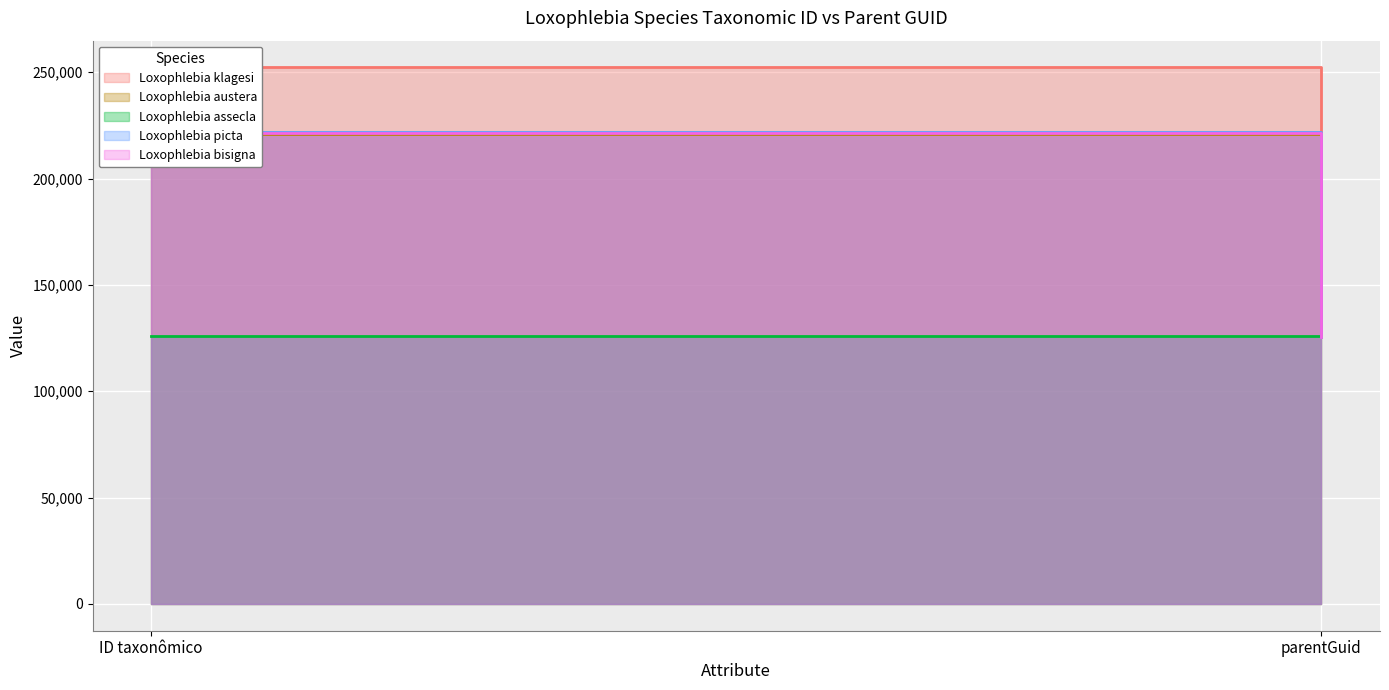

The value of Loxophlebia bisigna at parentGuid is 183806. True or false?

False